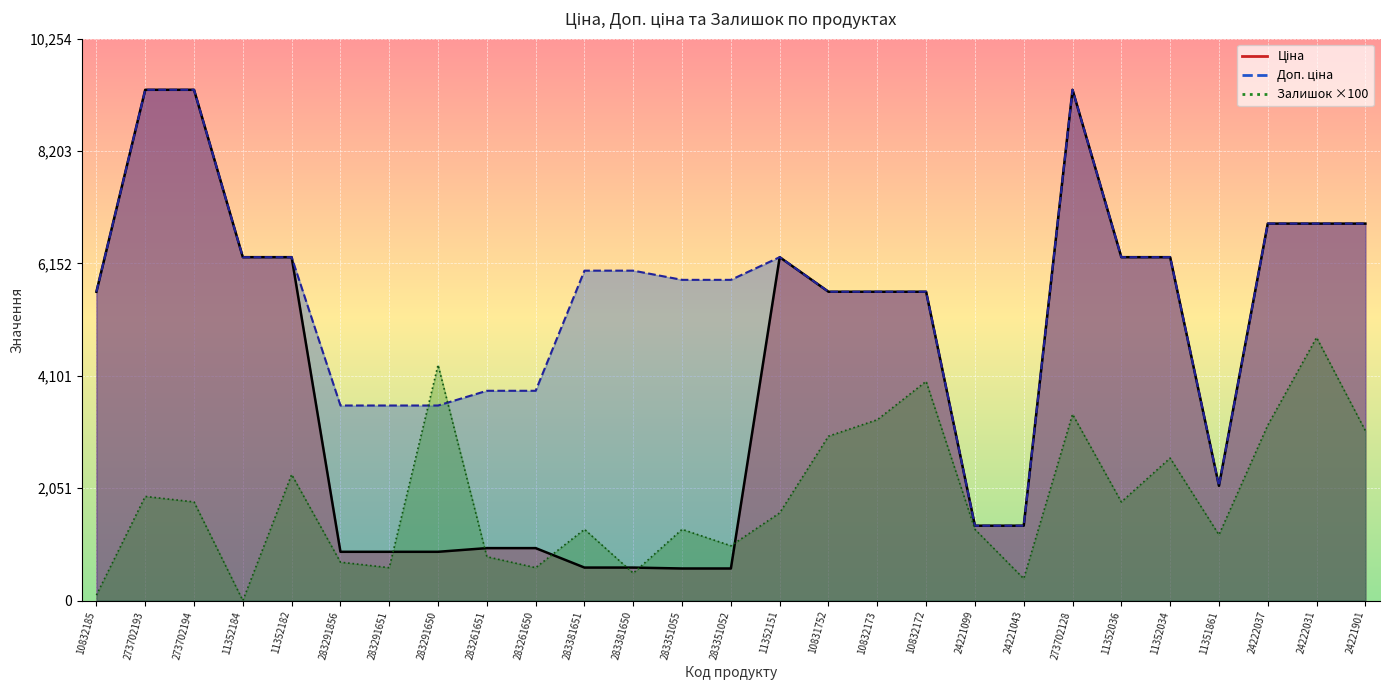

Rank the series at 273702128 from highest to lowest value.

Ціна, Доп. ціна, Залишок